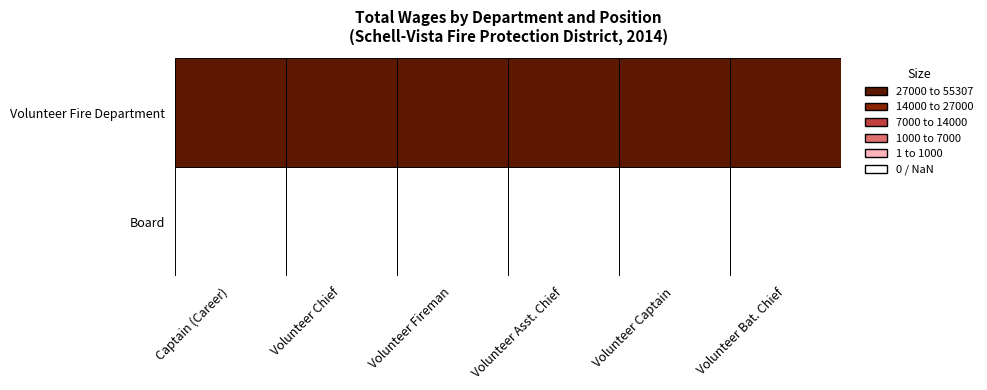

What is the difference between the Volunteer Fire Department values at Volunteer Chief and Captain (Career)?

38807